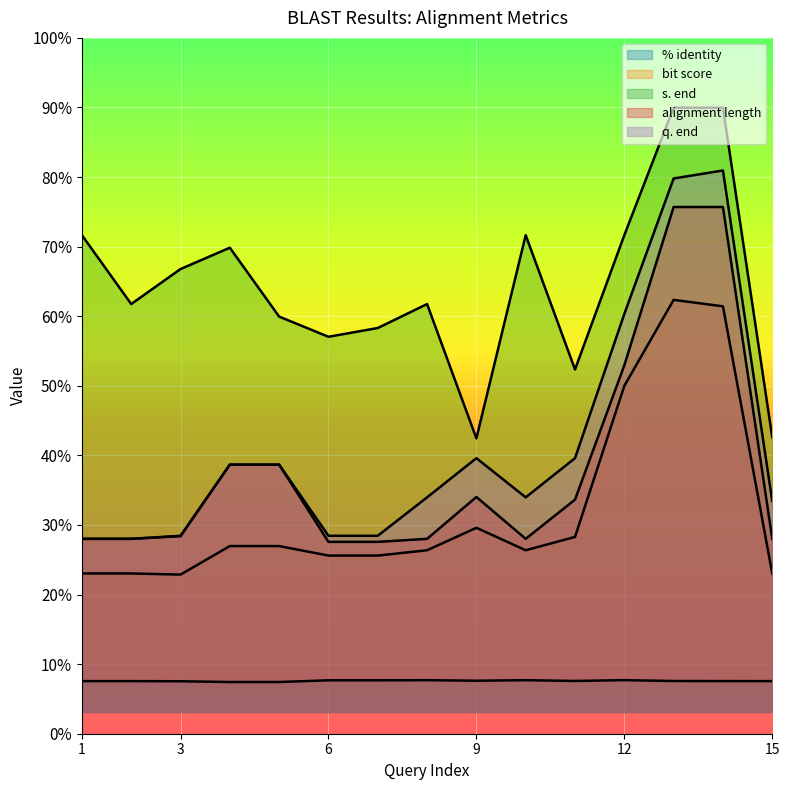

What is the sum of the bit score values at 14 and 2?

1351.2